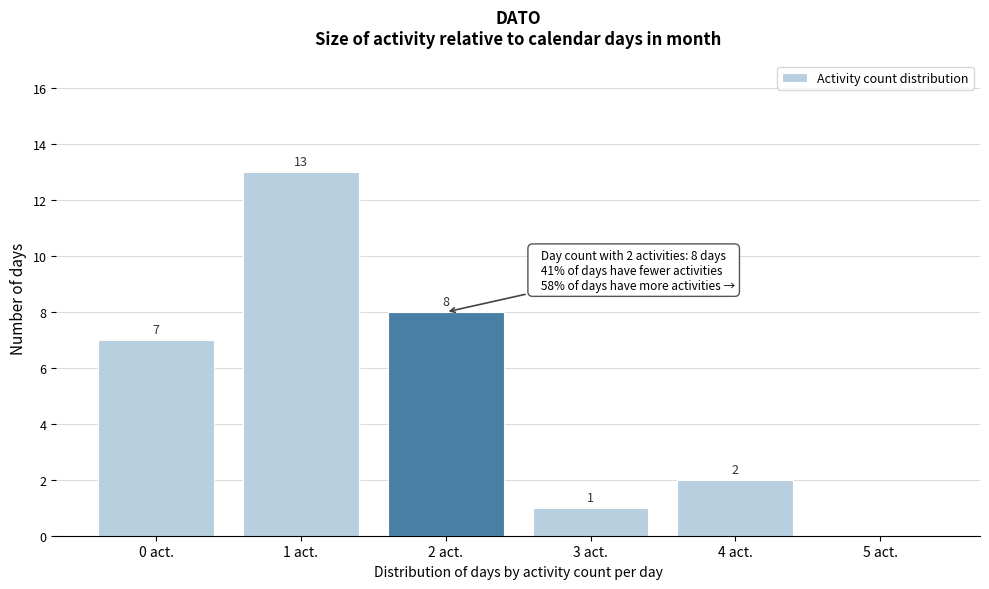

Reading left to right, extract all data points from this chart.

0 act.=7	1 act.=13	2 act.=8	3 act.=1	4 act.=2	5 act.=0